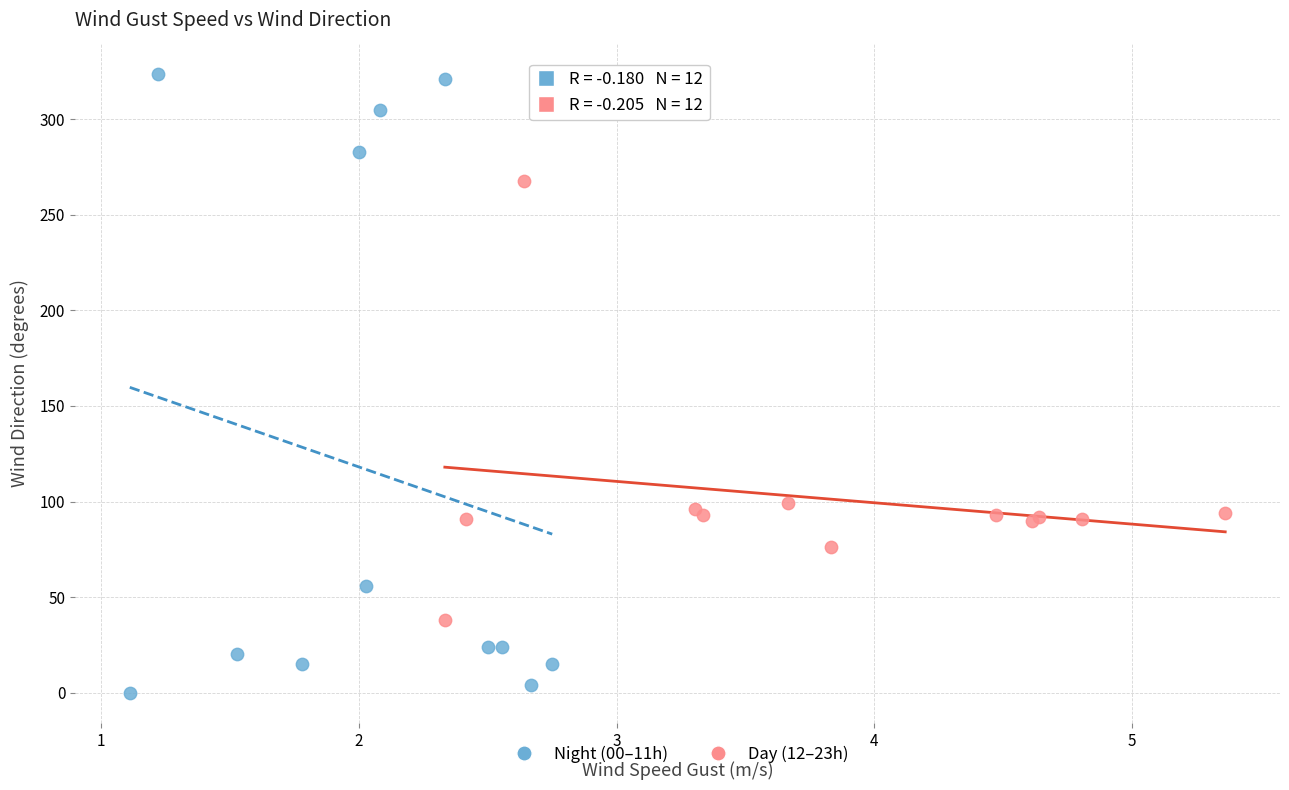

Which series reaches the maximum Y coordinate?

Night (00–11h)